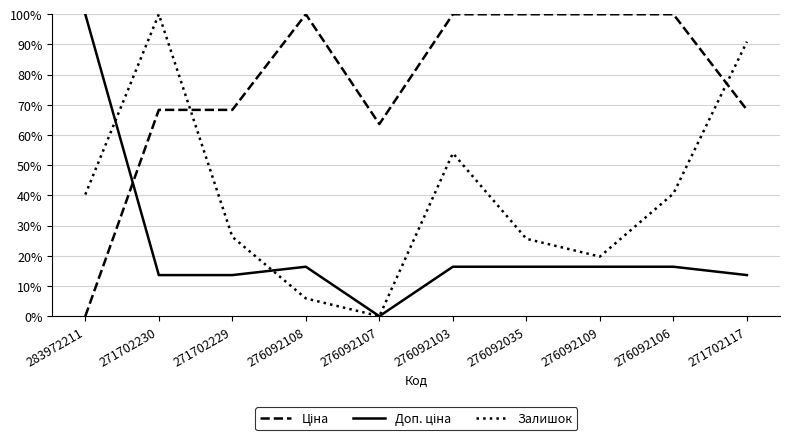

How many series are shown in this chart?

3